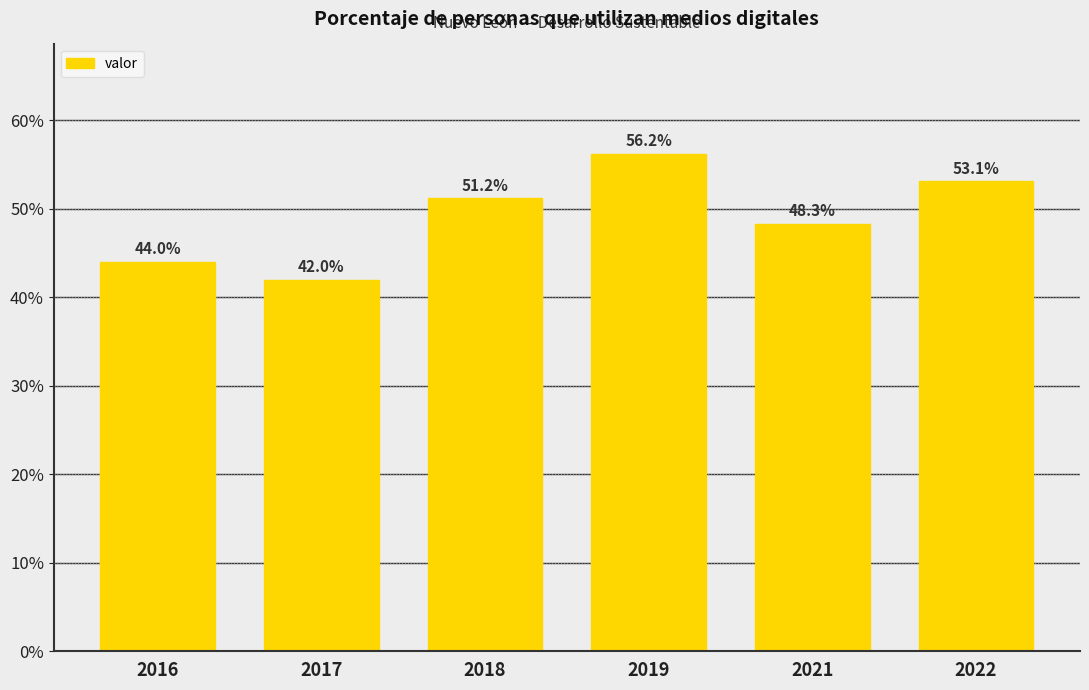

What is the sum of the values at 2021 and 2016?

92.3